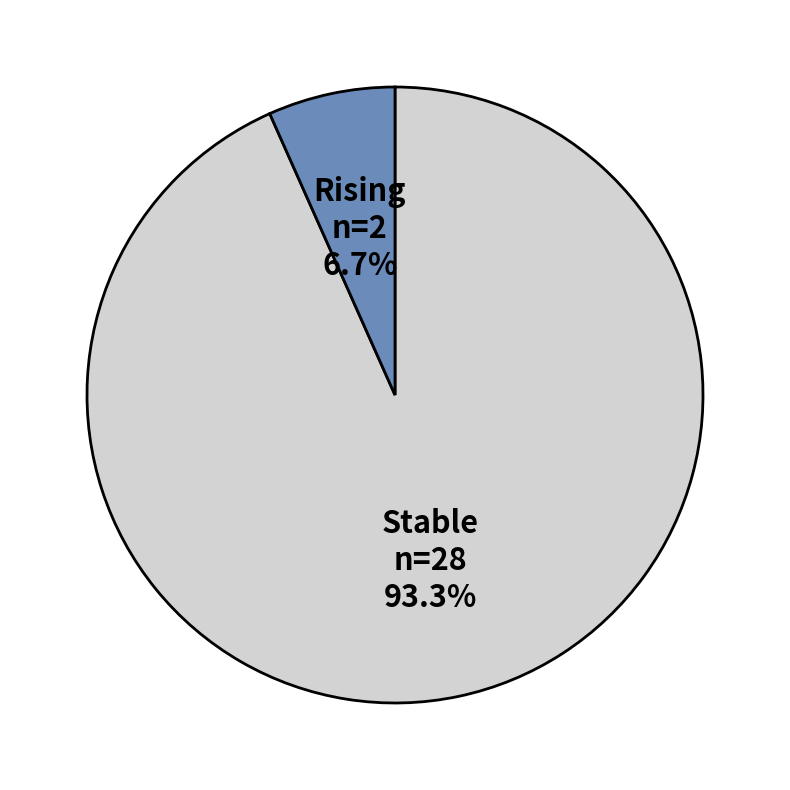

Does any single category account for the majority?

Yes